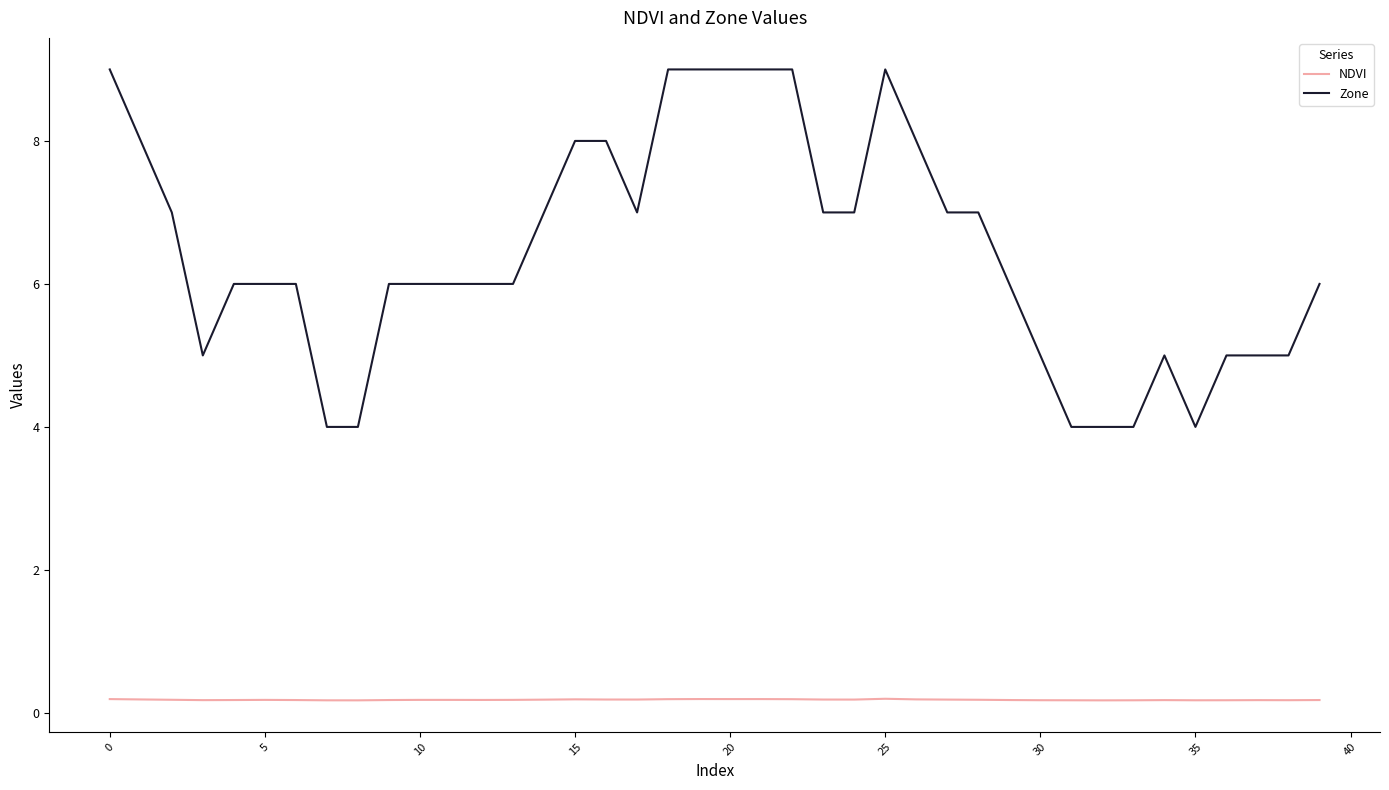

Which series has the widest spread of values?

Zone